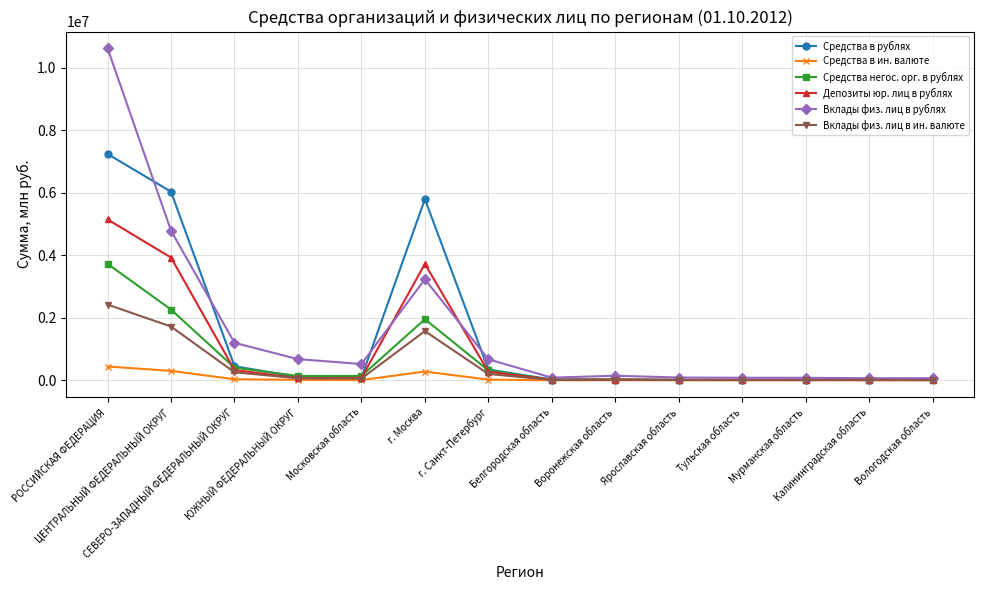

What is the approximate value of Средства негос. орг. в рублях at Московская область?

137506